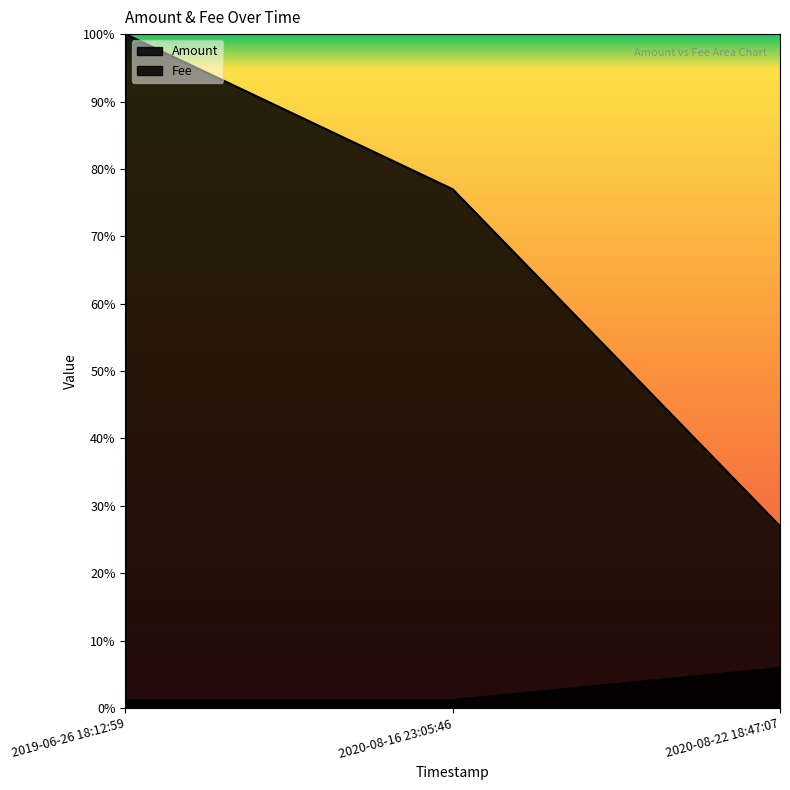

Which series has the largest range (max minus min)?

Amount